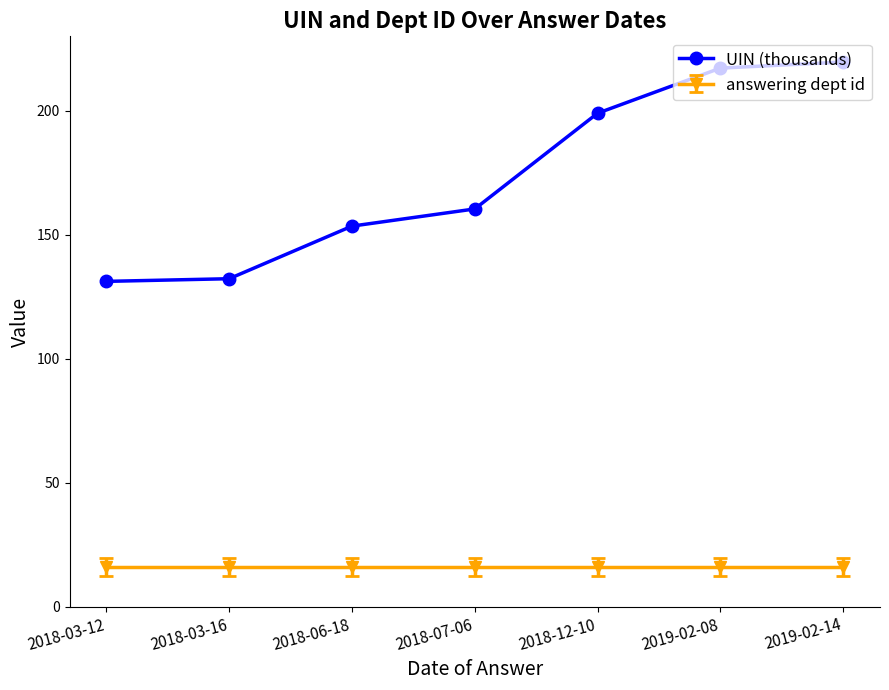

At which label is UIN (thousands) closest to 175?

2018-07-06